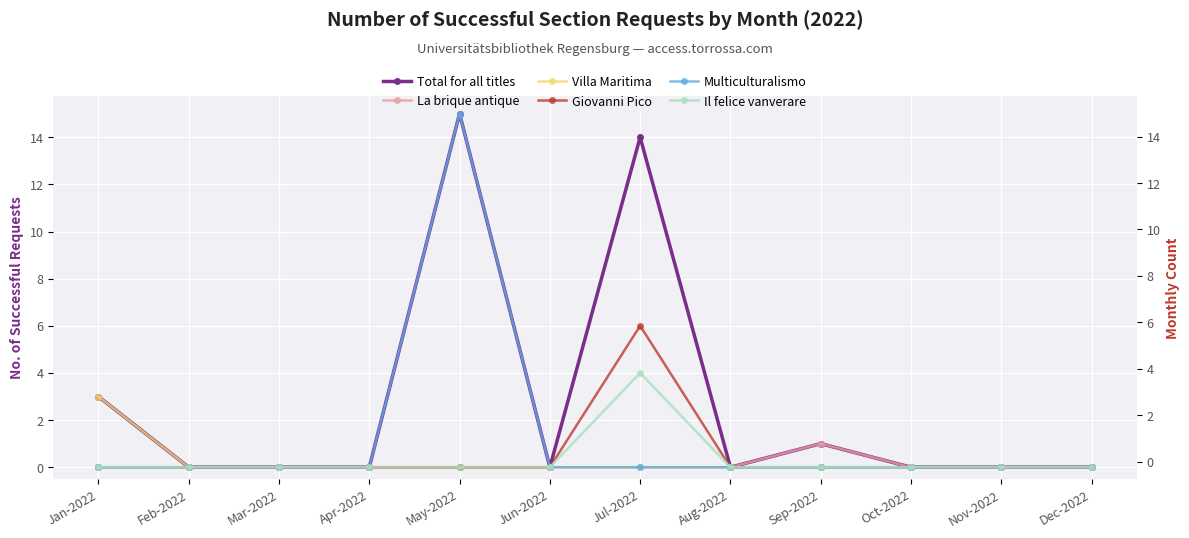

How many interior local peaks does the Total for all titles series have?

3